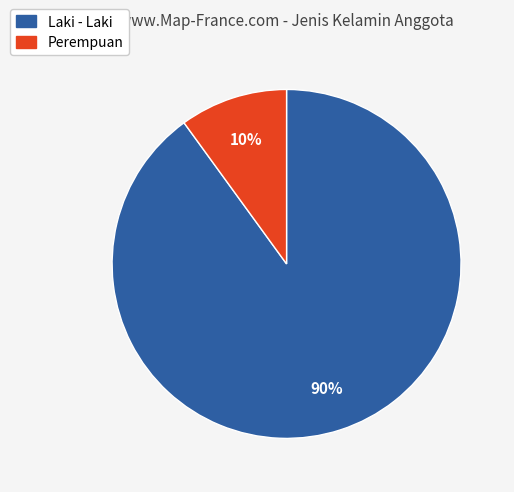

What percentage is the Laki - Laki slice, to the nearest percent?

90%